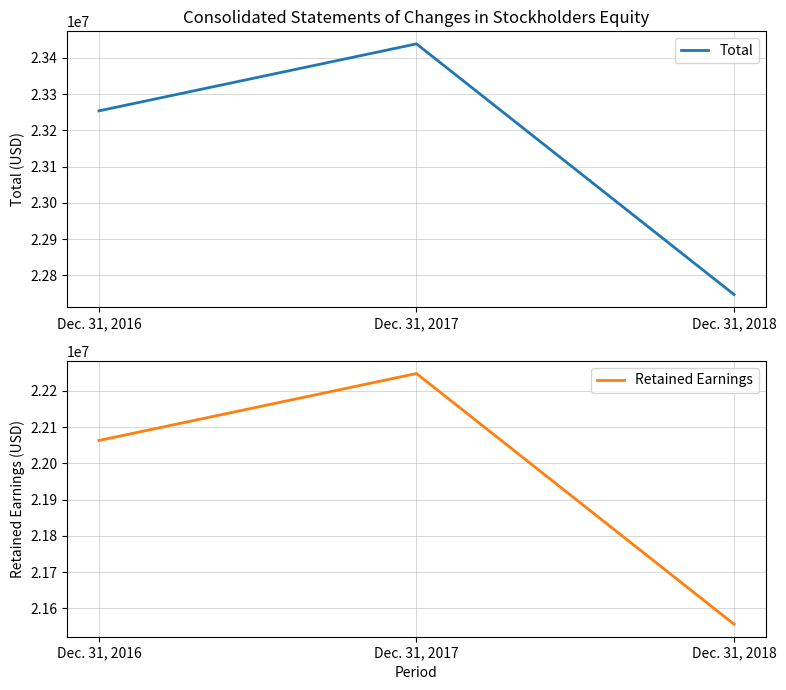

Reading left to right, transcribe all the data shown in this chart.

Total: Dec. 31, 2016=23253747	Dec. 31, 2017=23438660	Dec. 31, 2018=22746810
Retained Earnings: Dec. 31, 2016=22063245	Dec. 31, 2017=22248158	Dec. 31, 2018=21556308